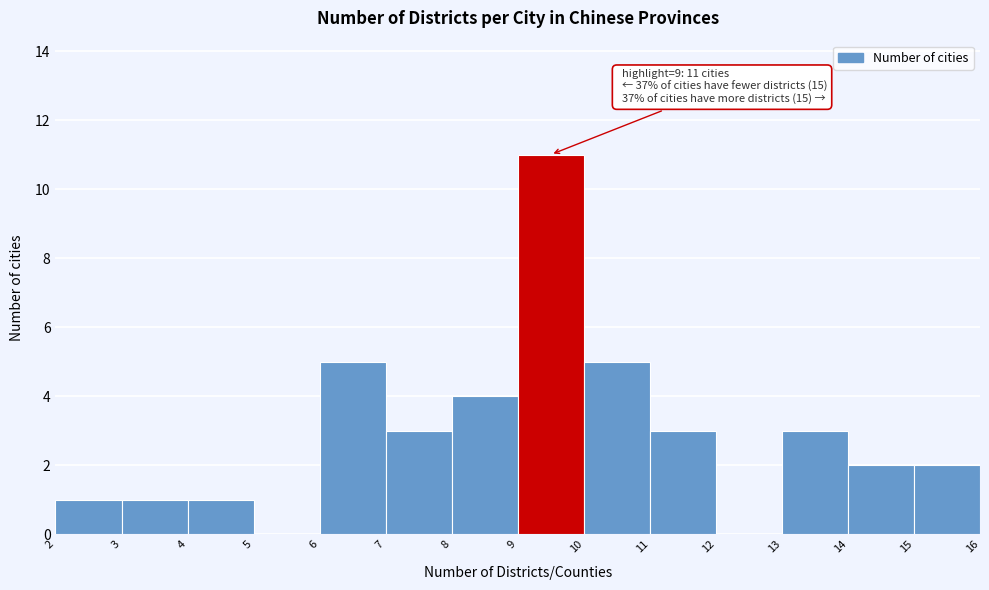

Which range on the x-axis has the tallest bar?

9 to 10